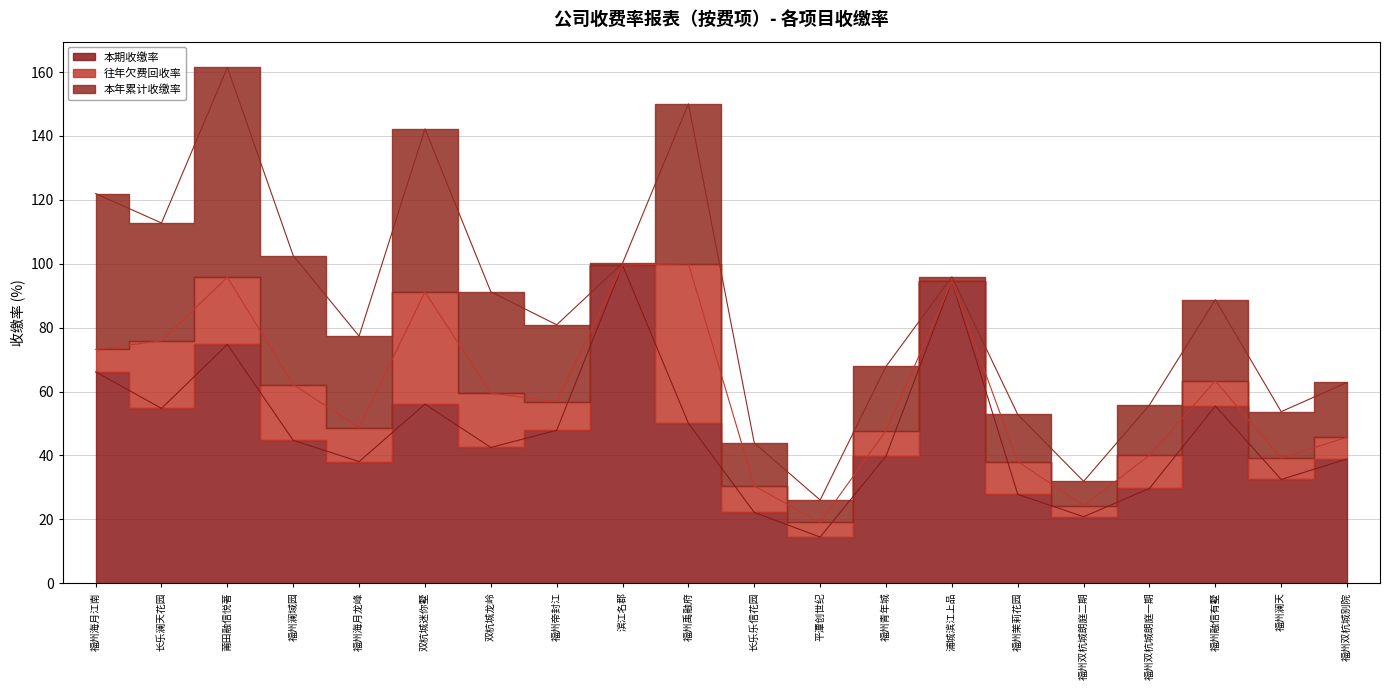

How many values in 往年欠费回收率 are above zero?

19